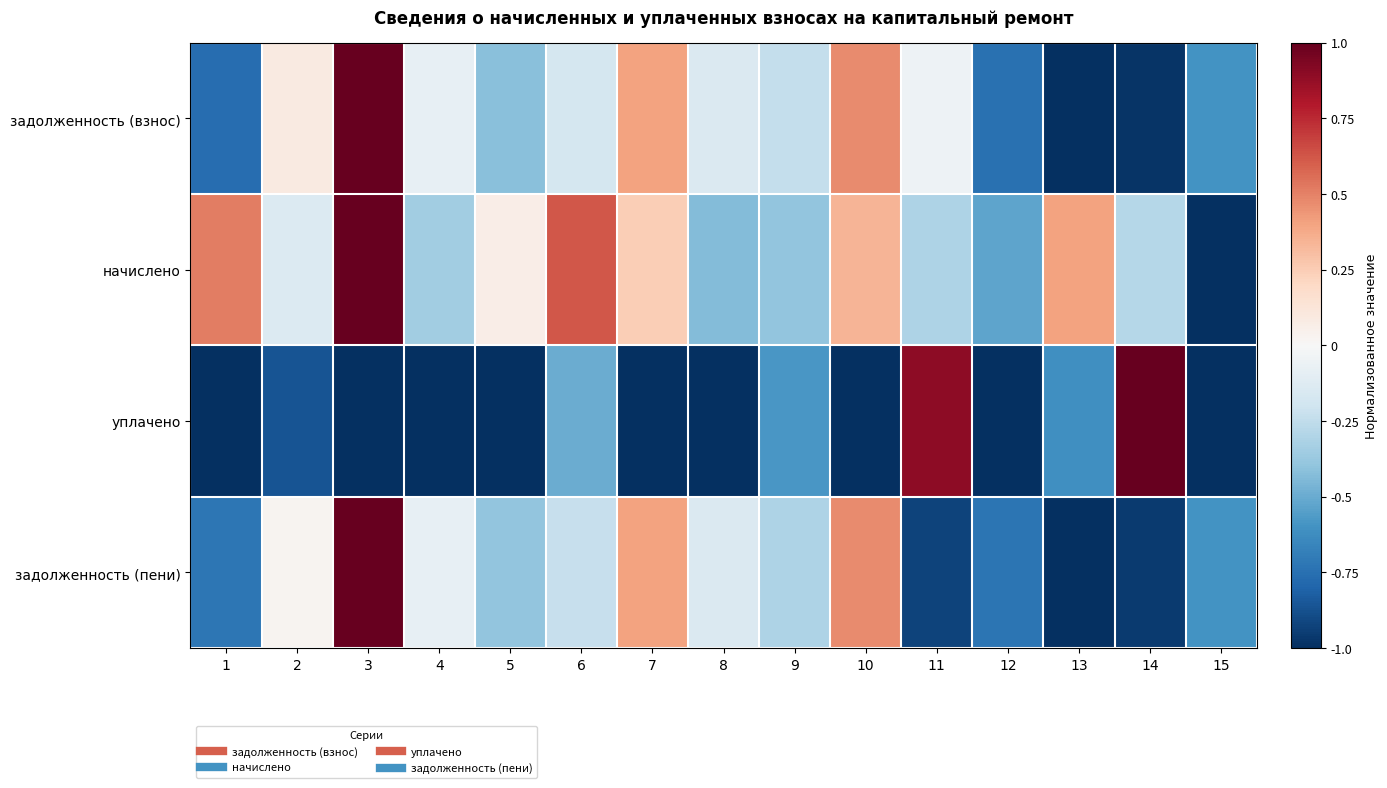

Reading left to right, list all the values displayed in this chart.

задолженность (взнос): 1=-0.8	2=0.1	3=1.0	4=-0.1	5=-0.4	6=-0.2	7=0.4	8=-0.1	9=-0.2	10=0.5	11=-0.0	12=-0.7	13=-1.0	14=-1.0	15=-0.6
начислено: 1=0.5	2=-0.1	3=1.0	4=-0.3	5=0.1	6=0.6	7=0.2	8=-0.4	9=-0.4	10=0.3	11=-0.3	12=-0.5	13=0.4	14=-0.3	15=-1.0
уплачено: 1=-1.0	2=-0.9	3=-1.0	4=-1.0	5=-1.0	6=-0.5	7=-1.0	8=-1.0	9=-0.6	10=-1.0	11=0.9	12=-1.0	13=-0.6	14=1.0	15=-1.0
задолженность (пени): 1=-0.7	2=0.0	3=1.0	4=-0.1	5=-0.4	6=-0.2	7=0.4	8=-0.1	9=-0.3	10=0.5	11=-0.9	12=-0.7	13=-1.0	14=-1.0	15=-0.6